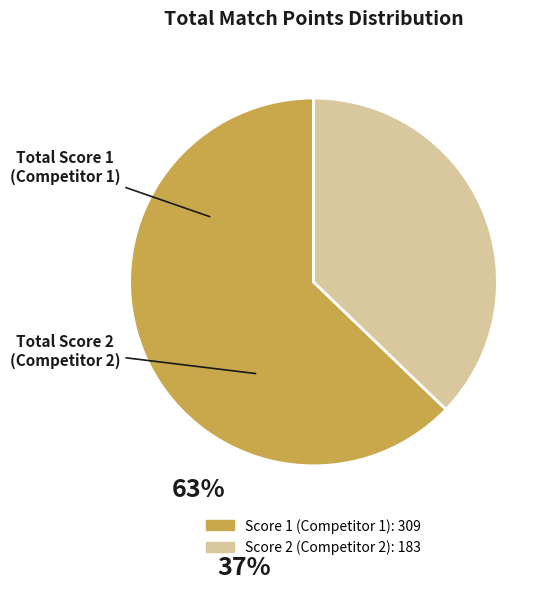

Is there any slice that represents more than half of the pie?

Yes